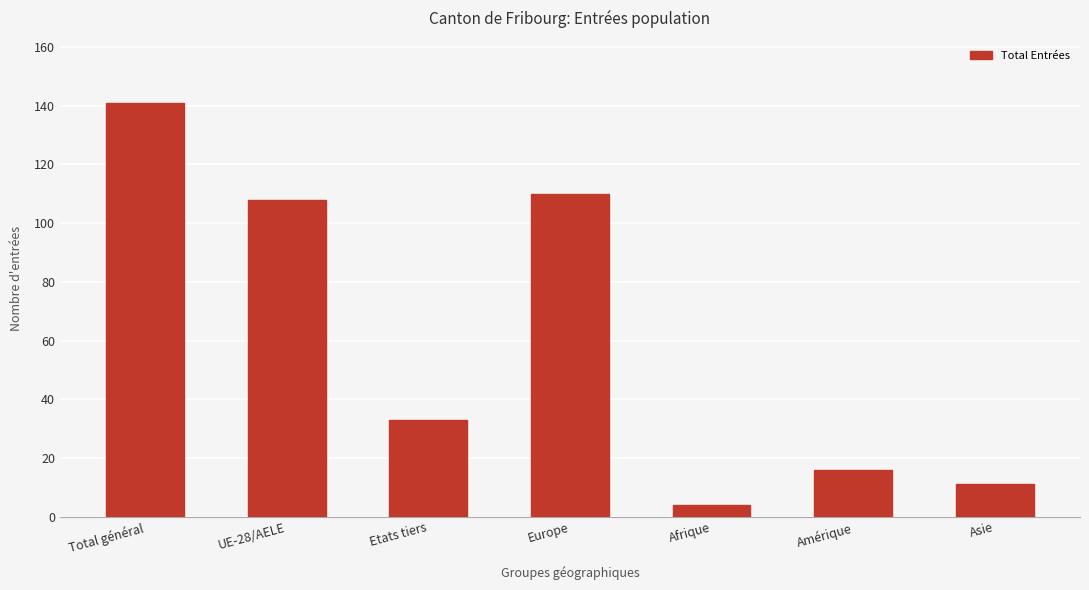

Is it true that the value at Europe is 110?

True